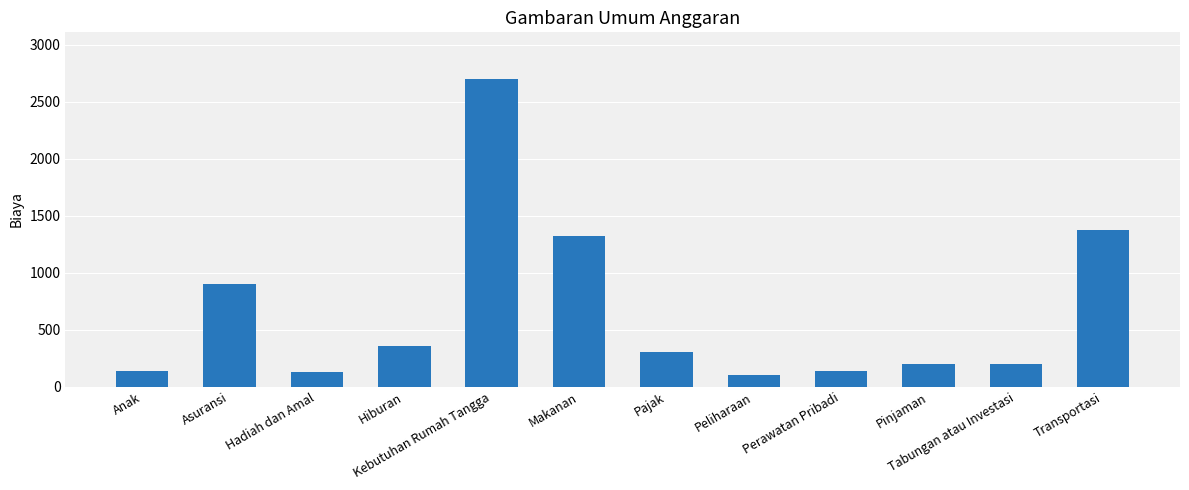

Count the number of categories in the chart.

12